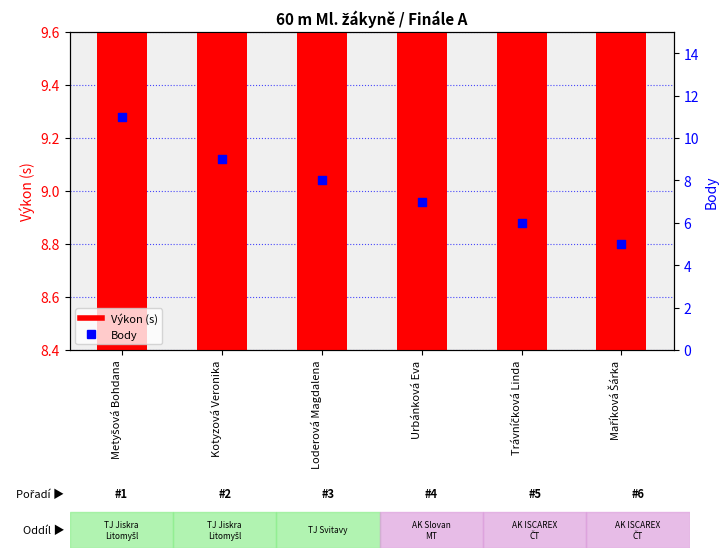

Which series reaches the minimum Y coordinate?

Body